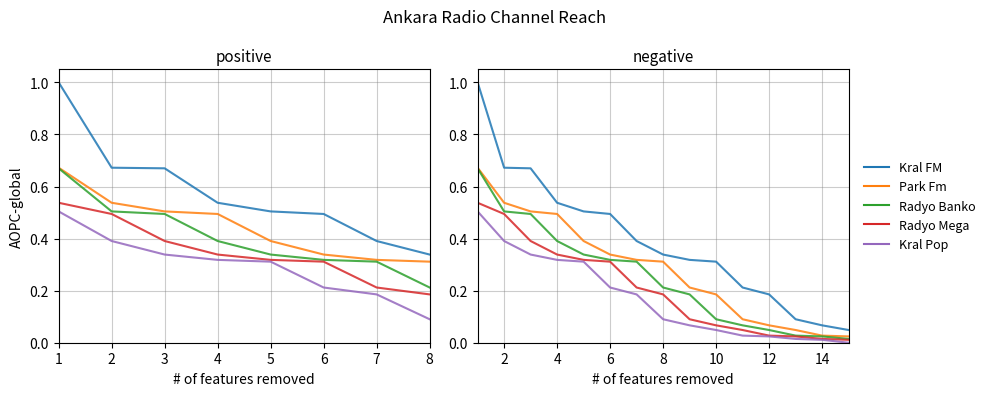

Which series has the largest total across all categories?

Kral FM